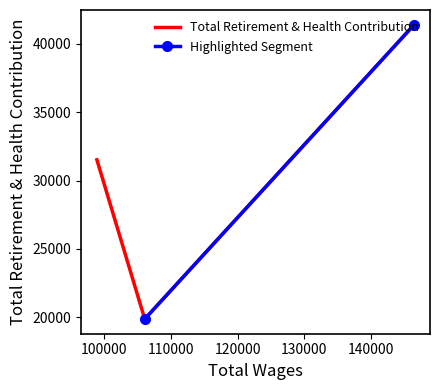

List the labels in order of value, smallest first.

106055.0, 98871.0, 146502.0